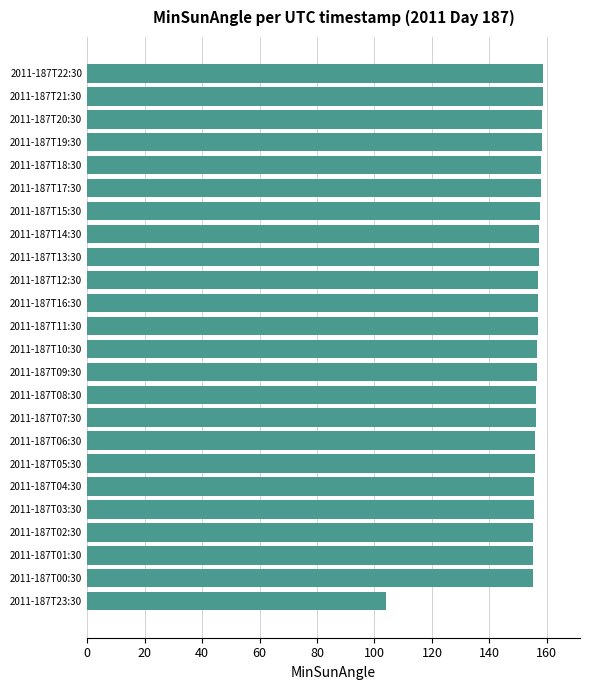

What is the ratio of the value at 2011-187T10:30 to the value at 2011-187T23:30?

1.5